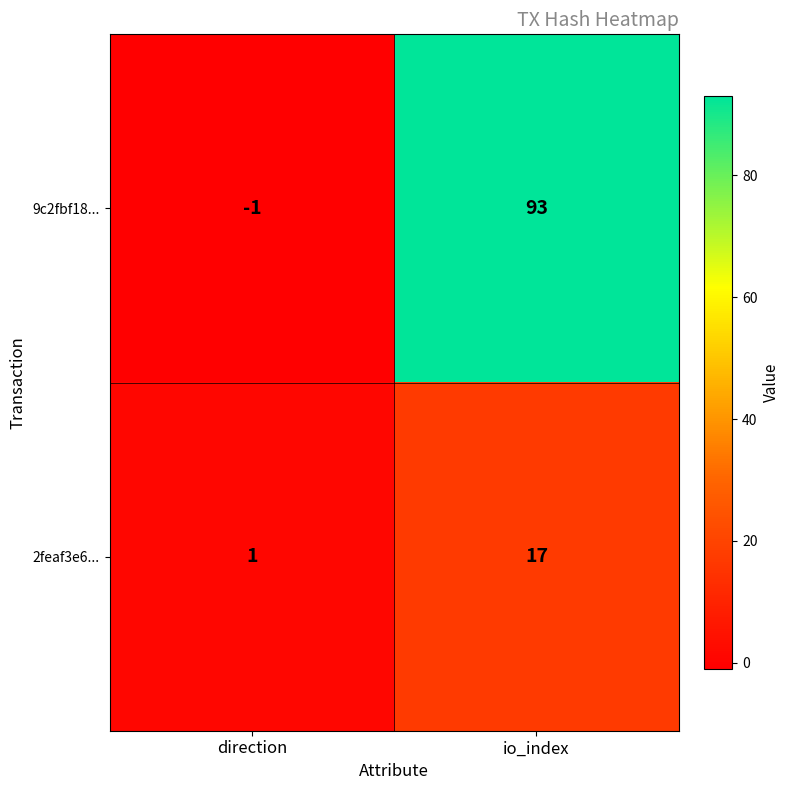

At how many categories does at least one series exceed 50?

1